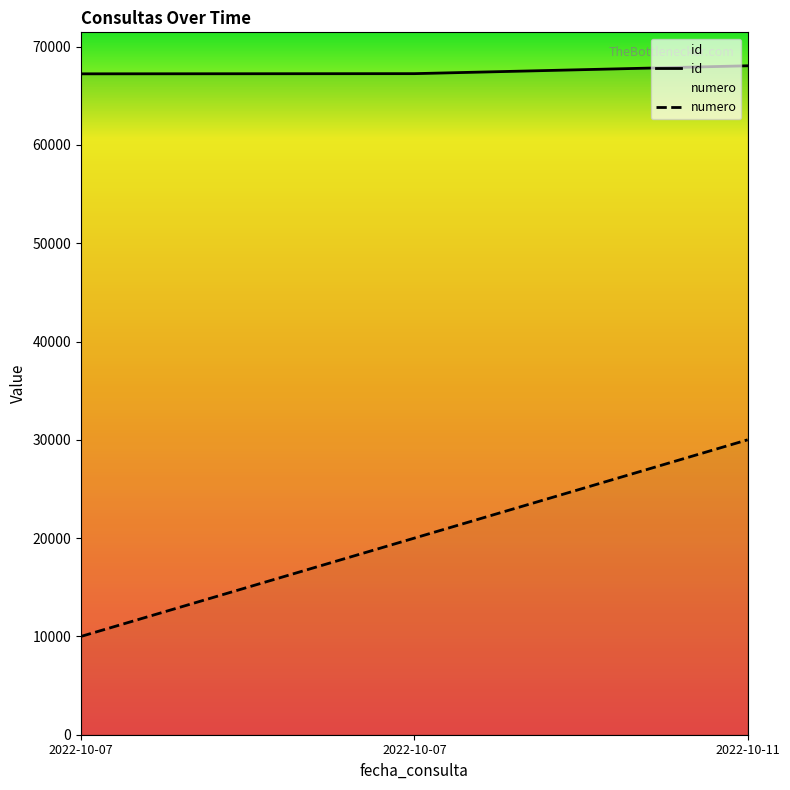

Count the number of categories in the chart.

3